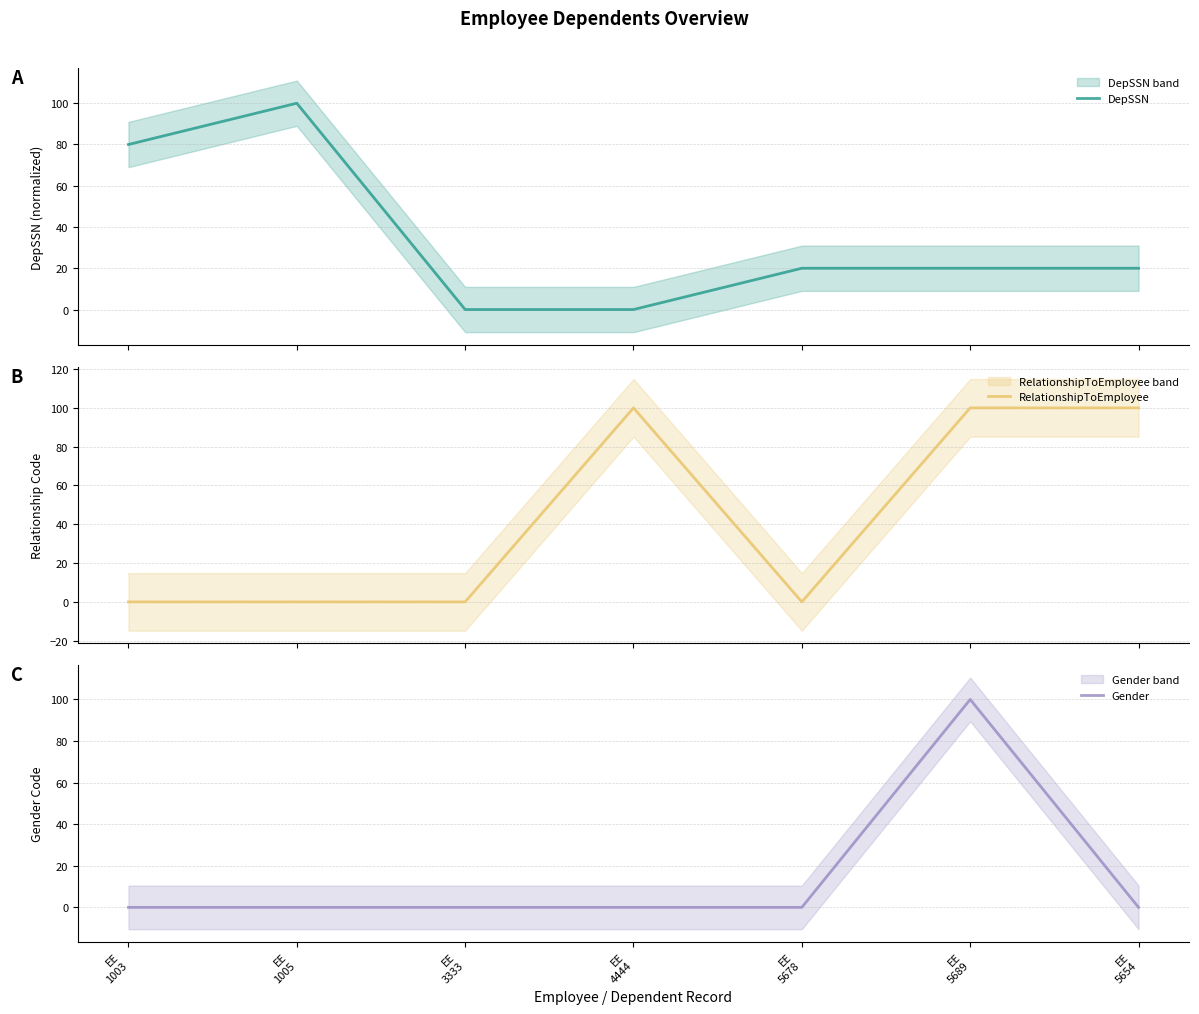

What is the value of the Gender point at the 6th from the left?

100.0